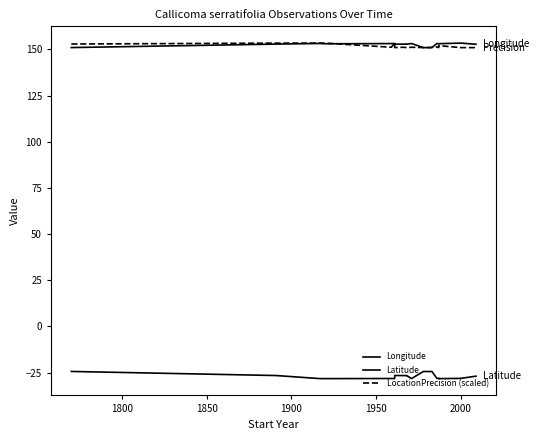

Rank the series at 1850 from highest to lowest value.

LocationPrecision (scaled), Longitude, Latitude